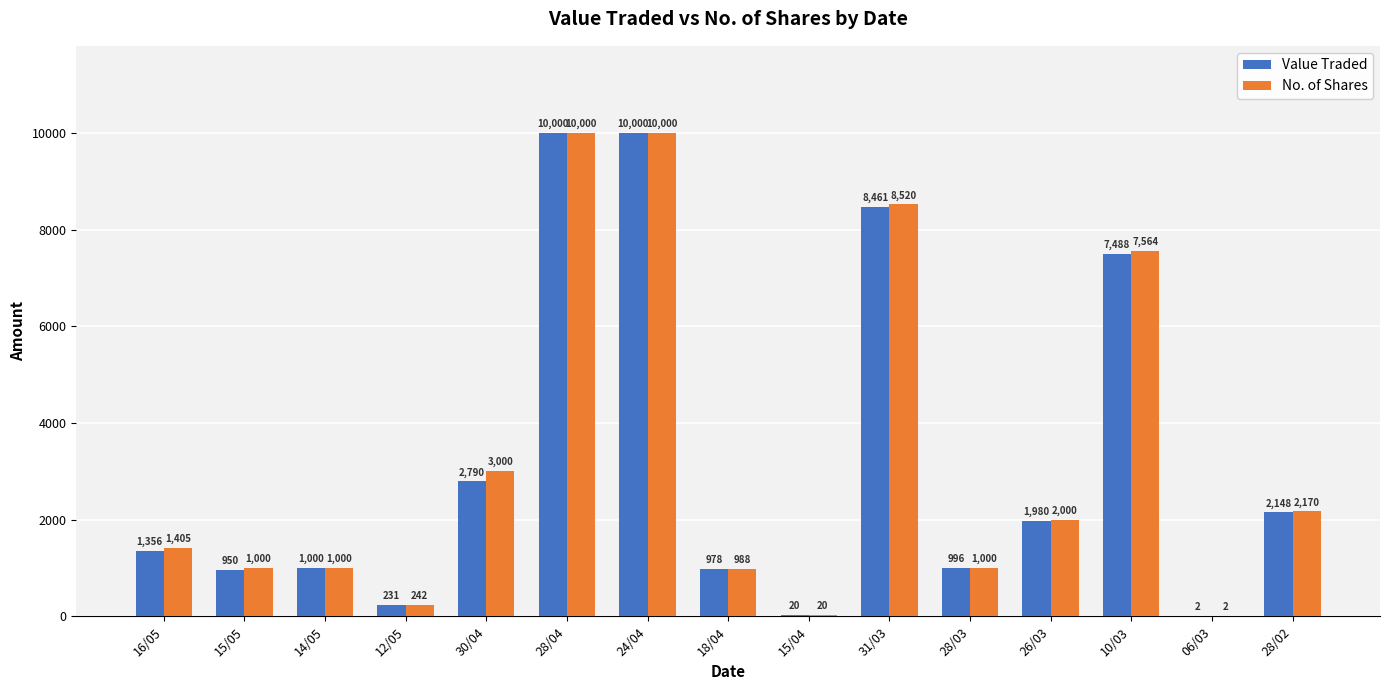

What is the approximate value of No. of Shares at 28/03, to the nearest 50?

1000